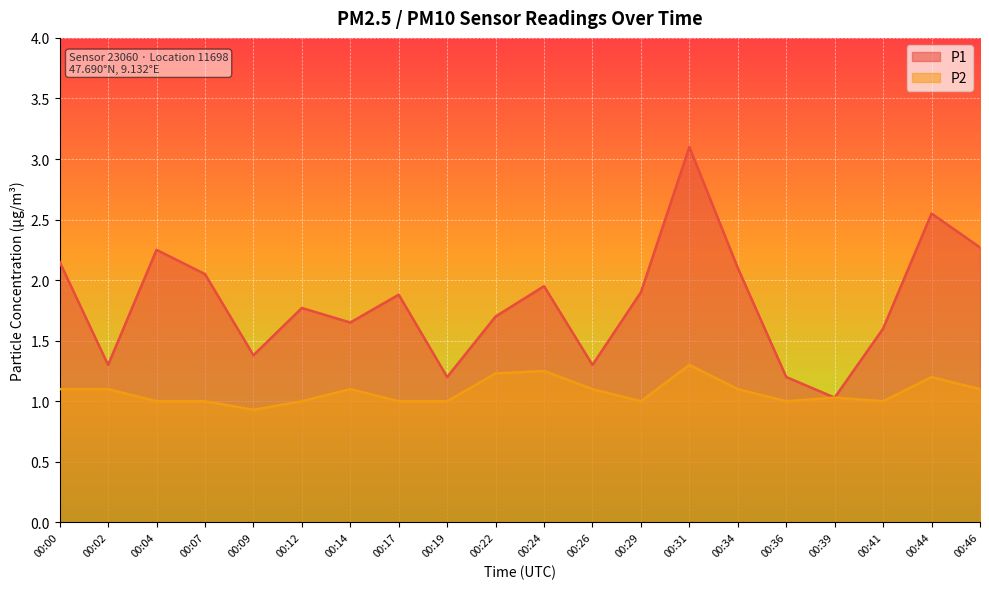

True or false: P2 has more than 0 interior local peaks.

True